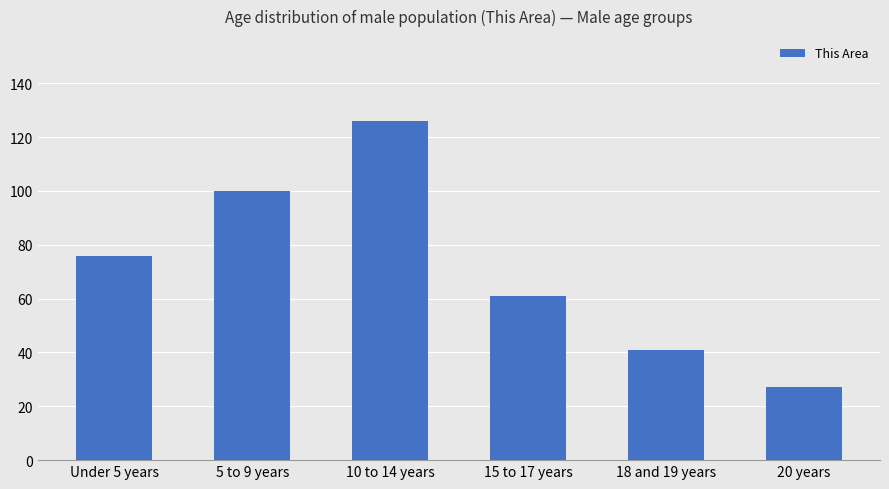

Approximately how many times larger is the value at 5 to 9 years compared to 20 years?

3.7